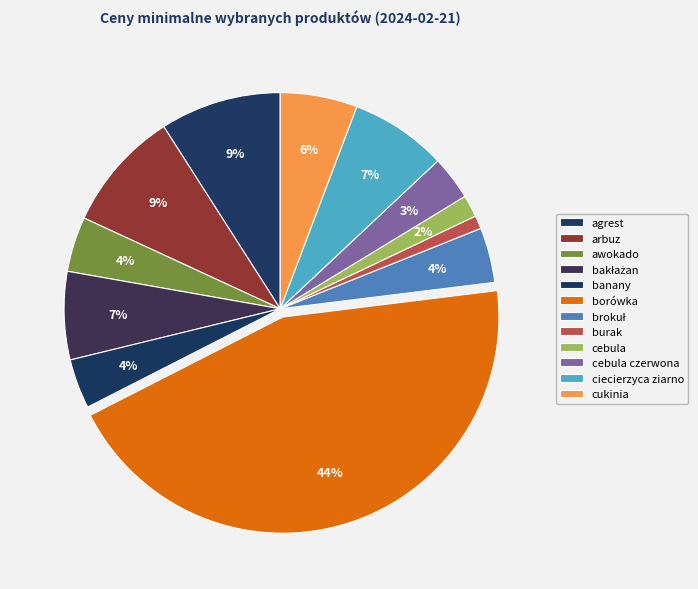

The bakłażan slice represents 1% of the pie. True or false?

False